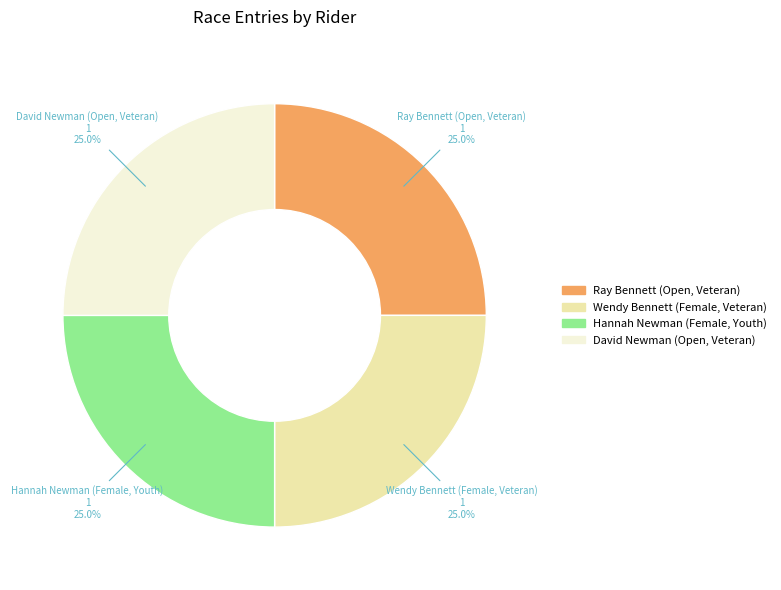

What is the ratio of the value at Wendy Bennett (Female, Veteran) to the value at David Newman (Open, Veteran)?

1.0